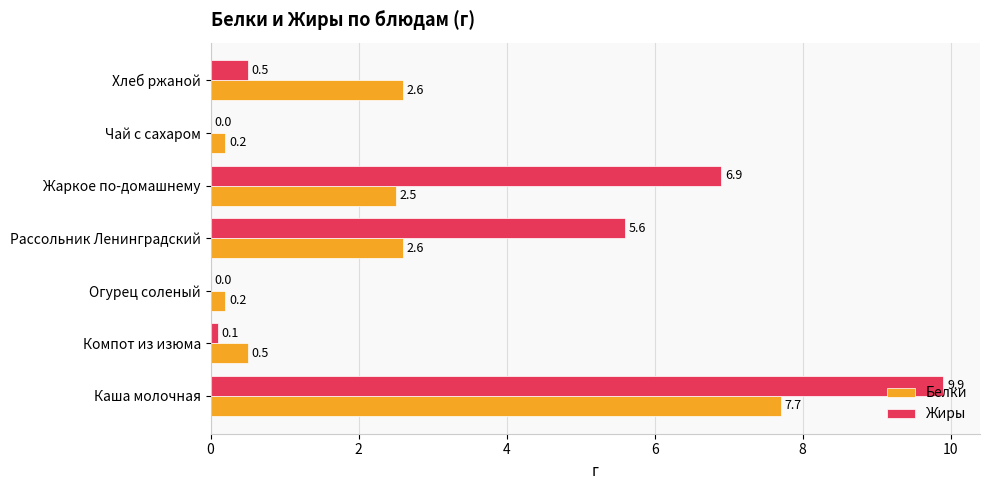

Between Каша молочная and Компот из изюма, which series saw the biggest shift?

Жиры